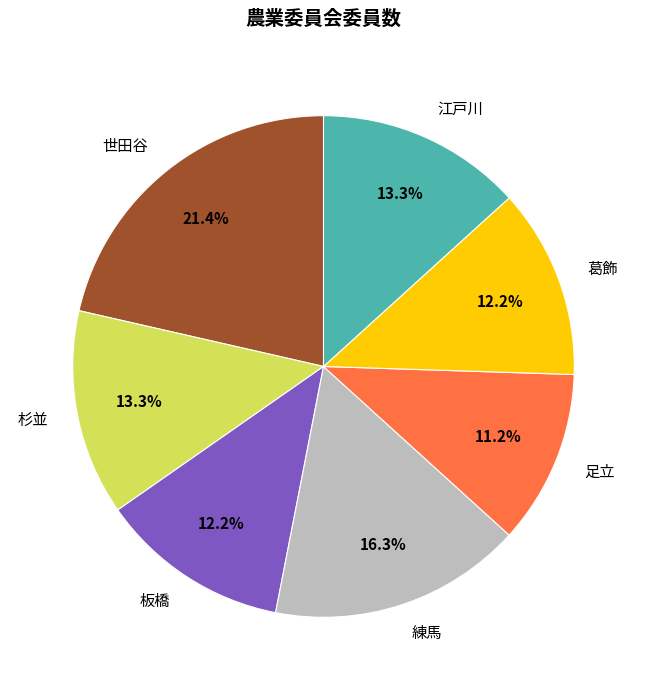

To the nearest percent, what portion does 杉並 represent?

13%